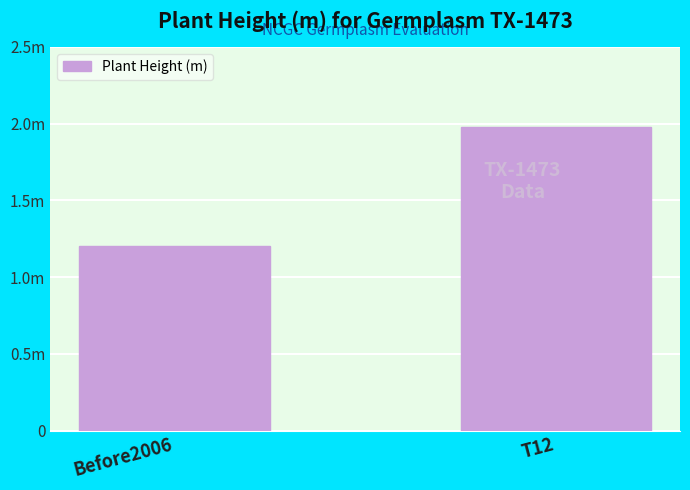

Rank the categories by value from highest to lowest.

T12, Before2006